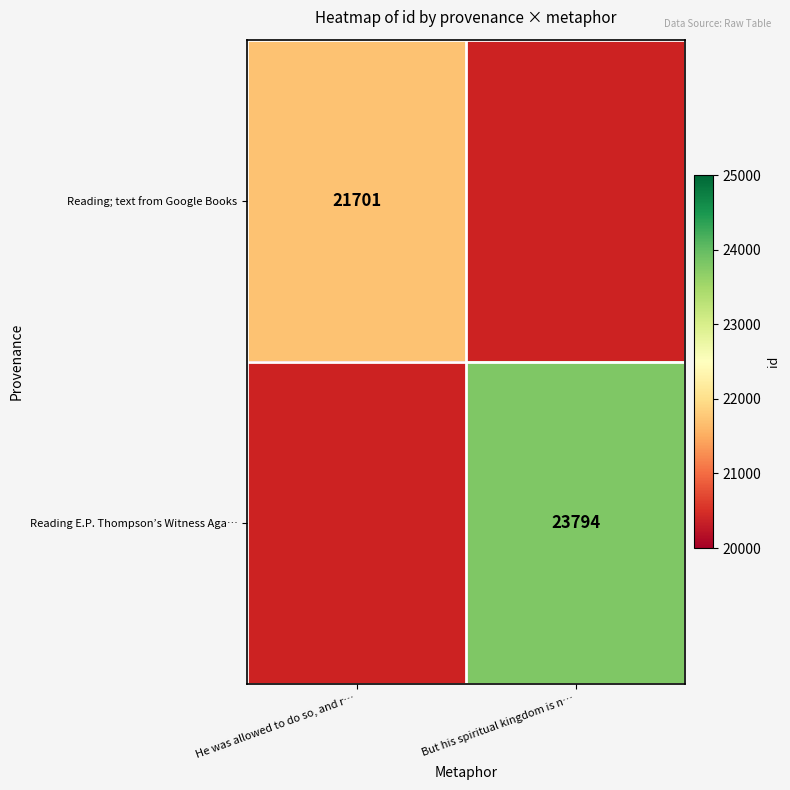

The Reading; text from Google Books series shows 21701 at He was allowed to do so, and r…. True or false?

True